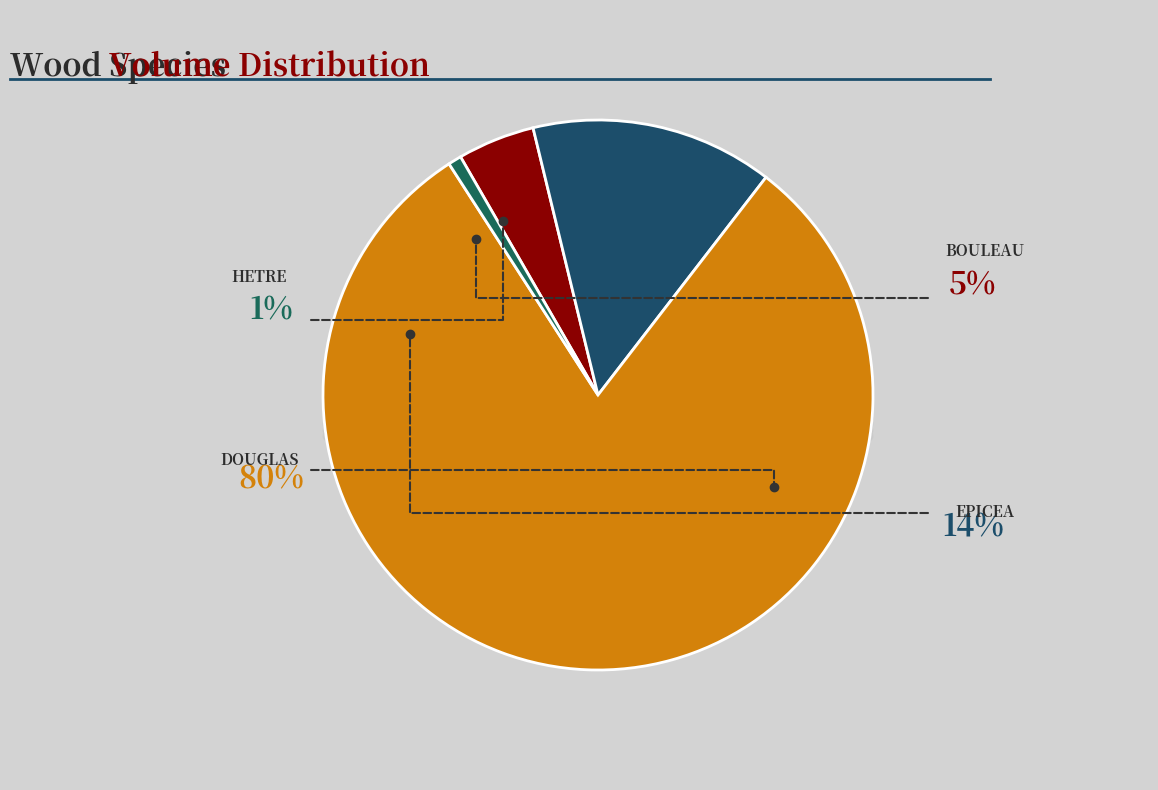

Which category has the biggest portion of the pie?

DOUGLAS